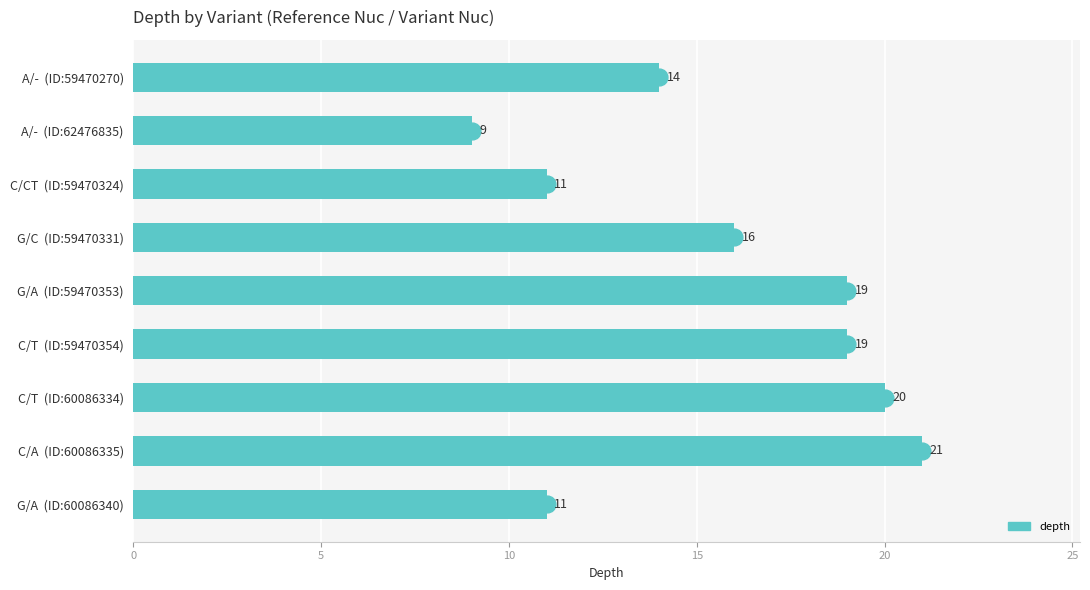

What is the label of the 7th bar from the top?

C/T  (ID:60086334)